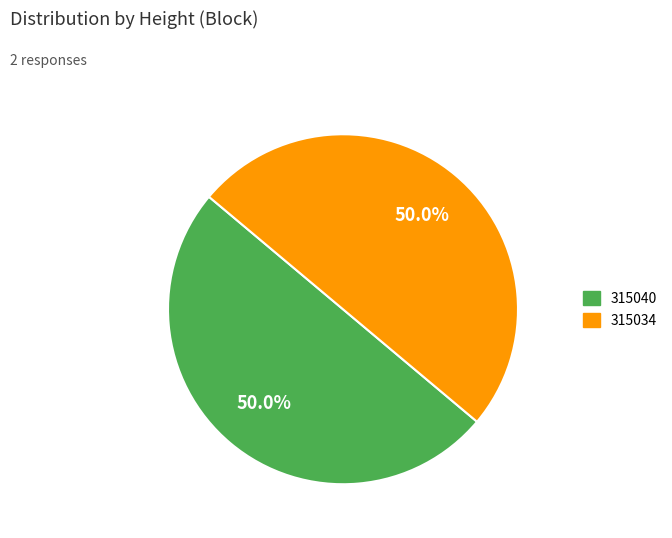

To the nearest percent, what is the combined percentage of 315040 and 315034?

100%